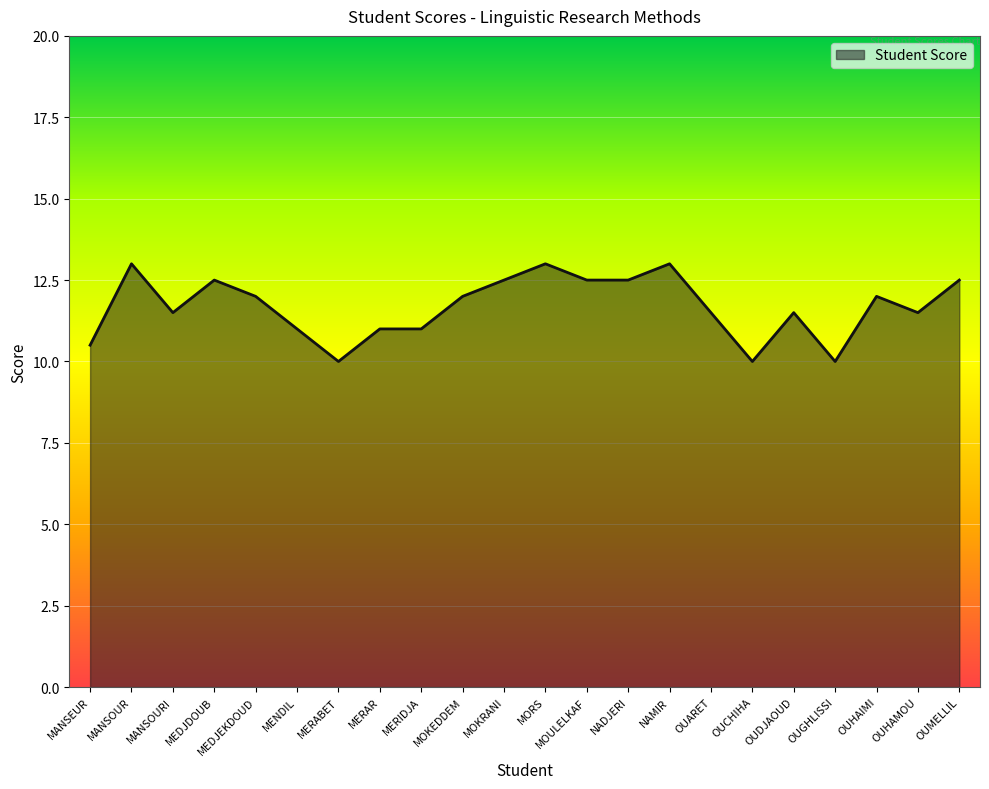

What position from the right is OUDJAOUD?

5